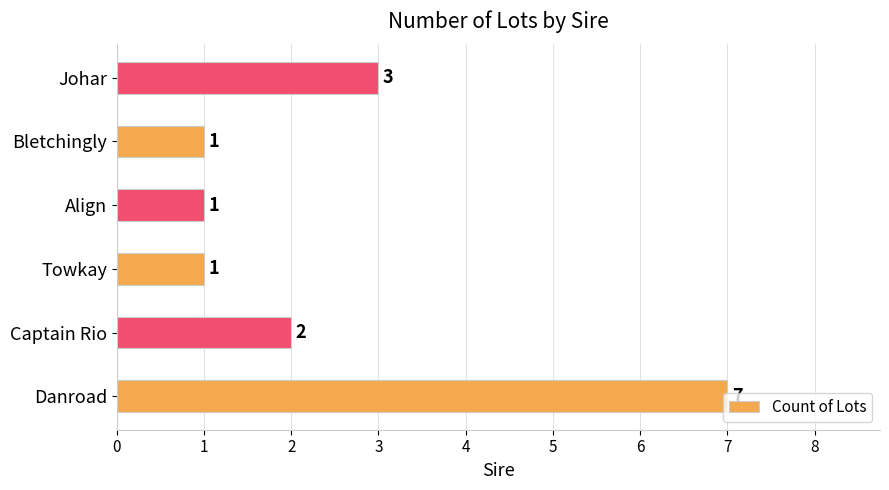

What is the difference between the maximum and minimum values?

6